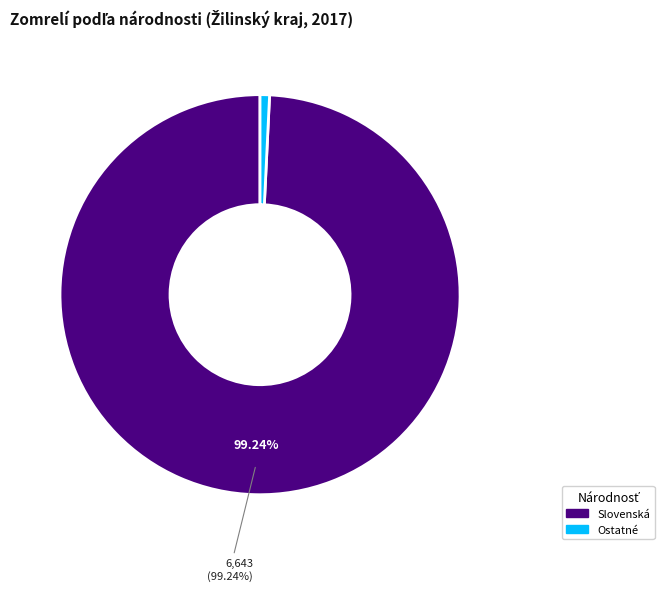

Is there a majority slice in this chart?

Yes